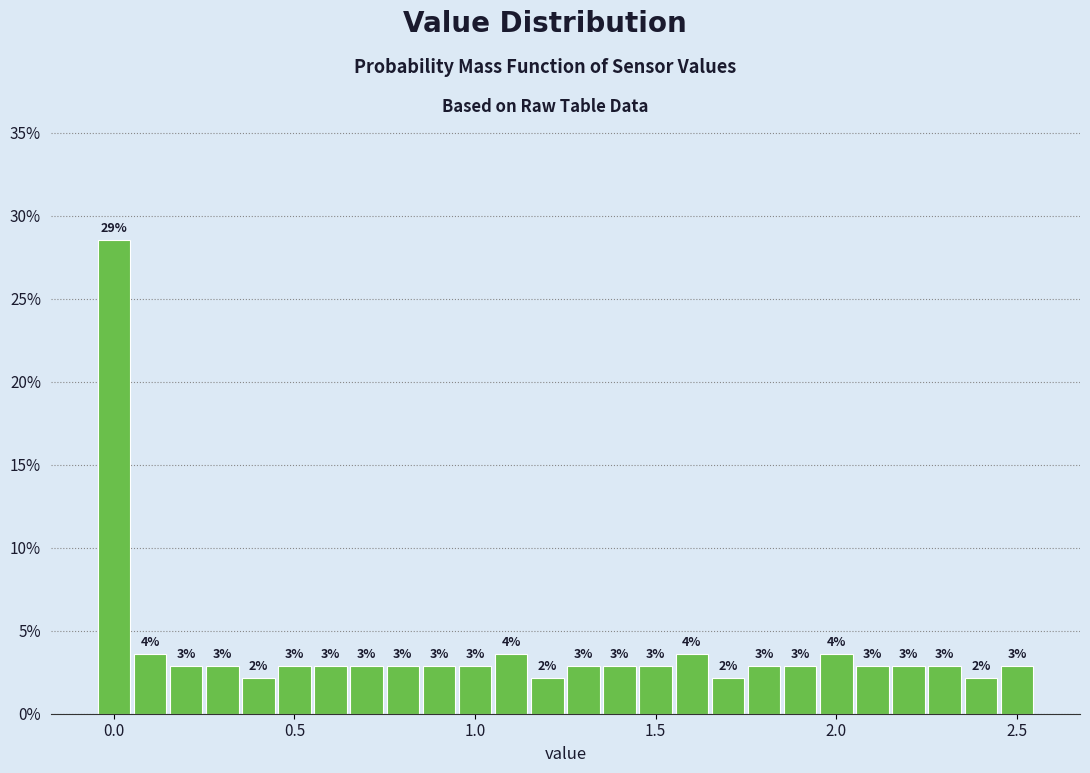

Around what value on the x-axis is the tallest bar? Give the approximate position of its centre, as read against the axis.

0.00